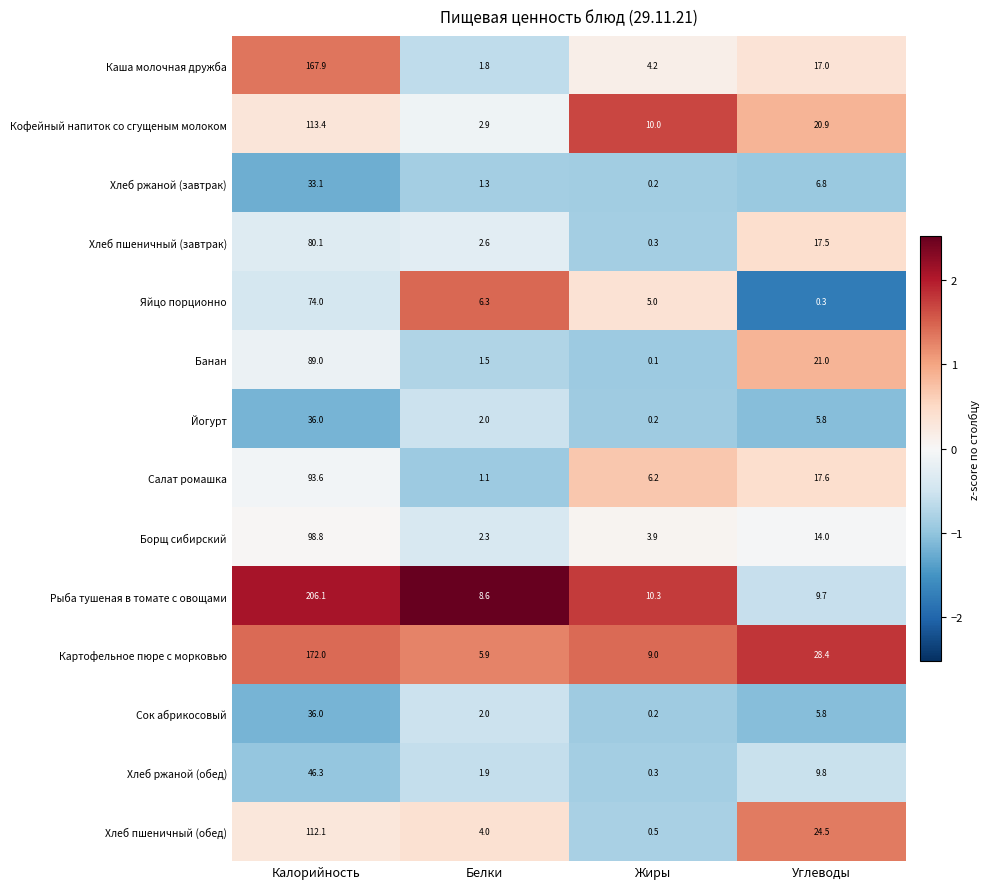

Which series changed the most between Калорийность and Углеводы?

Рыба тушеная в томате с овощами